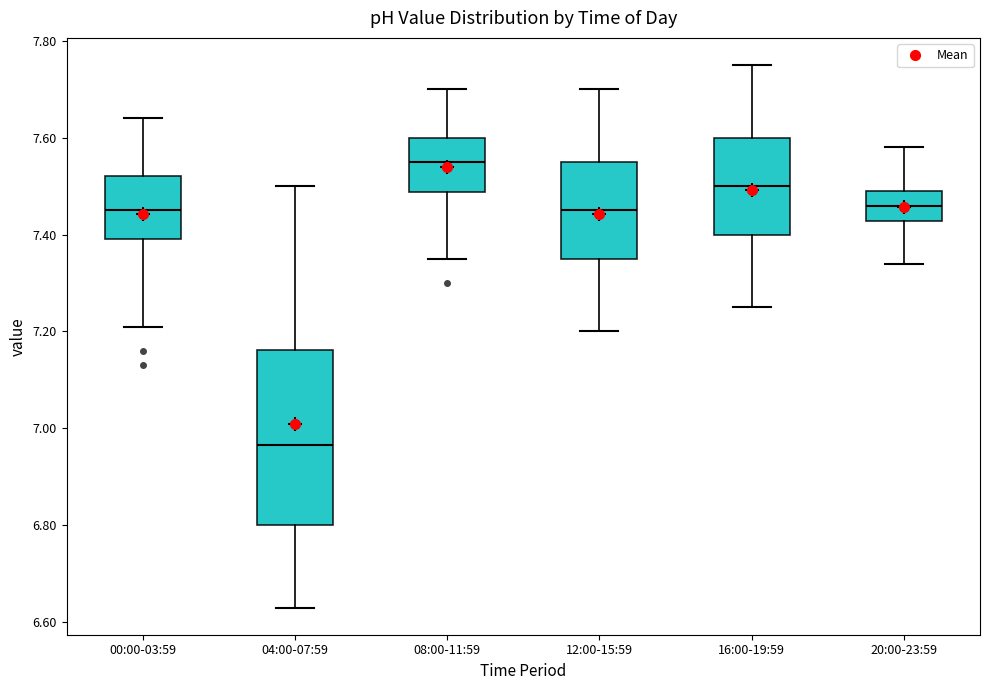

Which box's median line is the lowest?

04:00-07:59